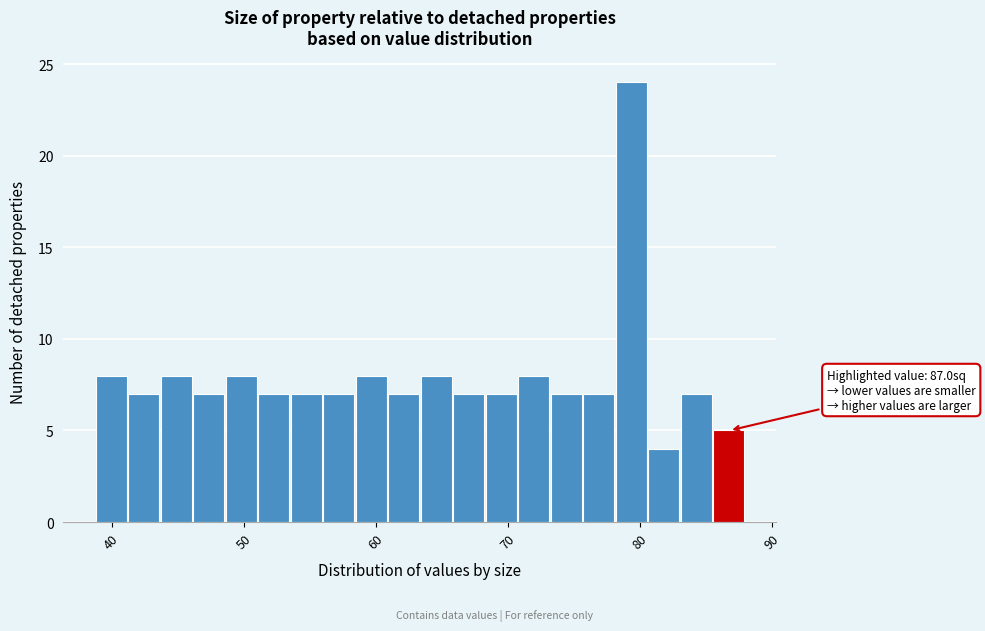

Around what value on the x-axis is the tallest bar? Give the approximate position of its centre, as read against the axis.

79